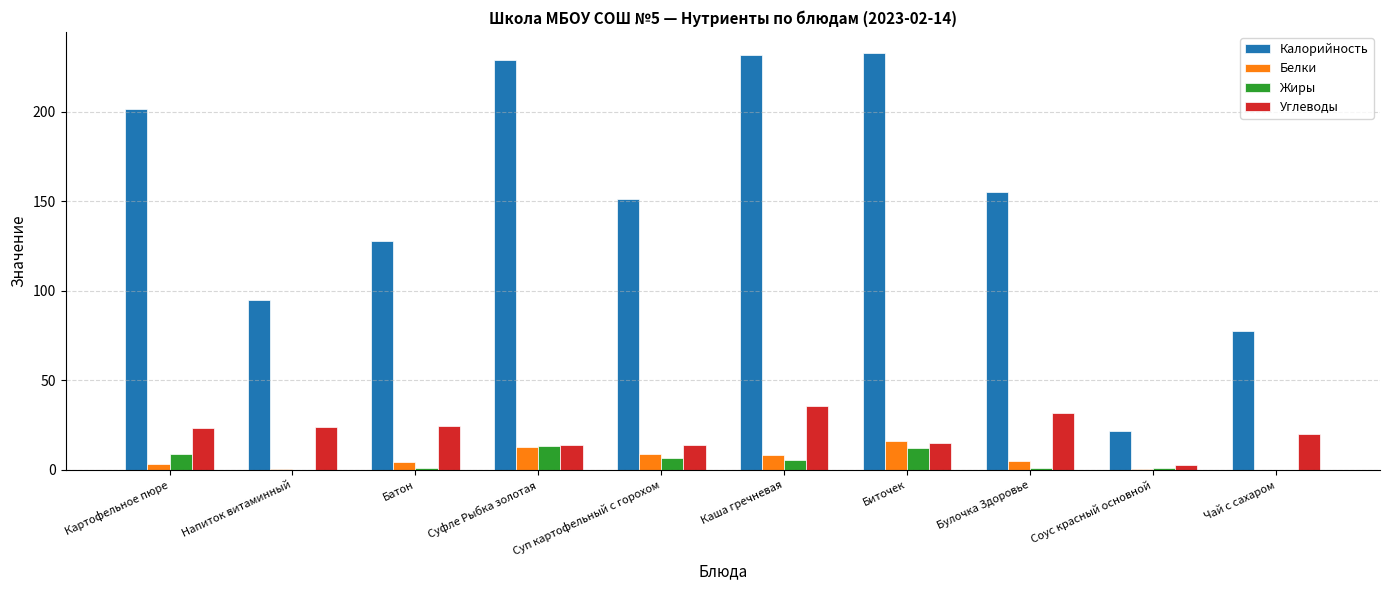

Are the bars horizontal?

No